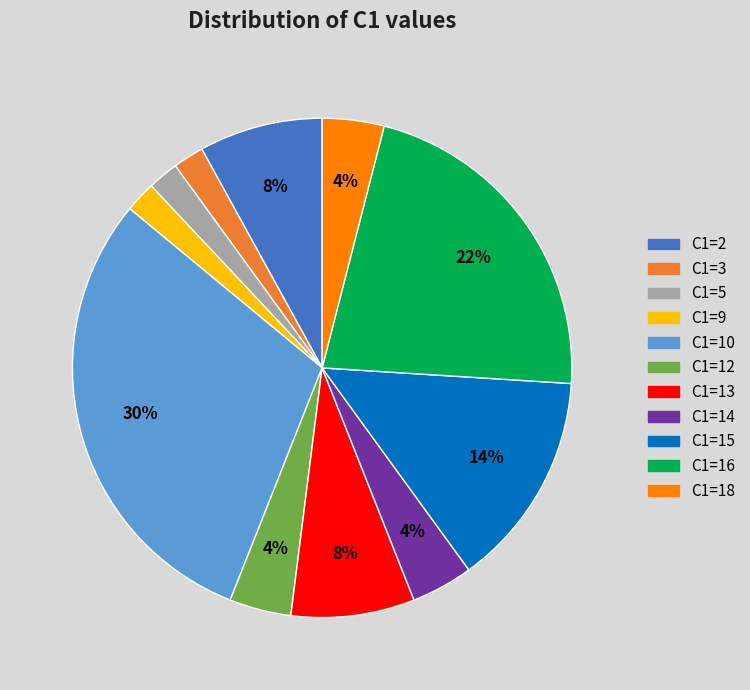

Which slice is the largest?

C1=10